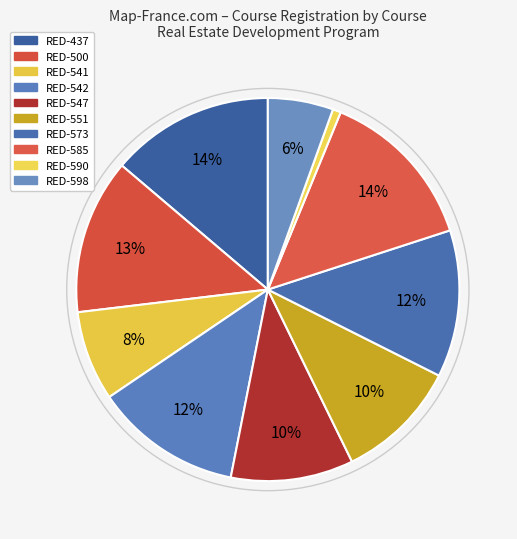

Is it true that RED-542 is 12% of the pie?

True